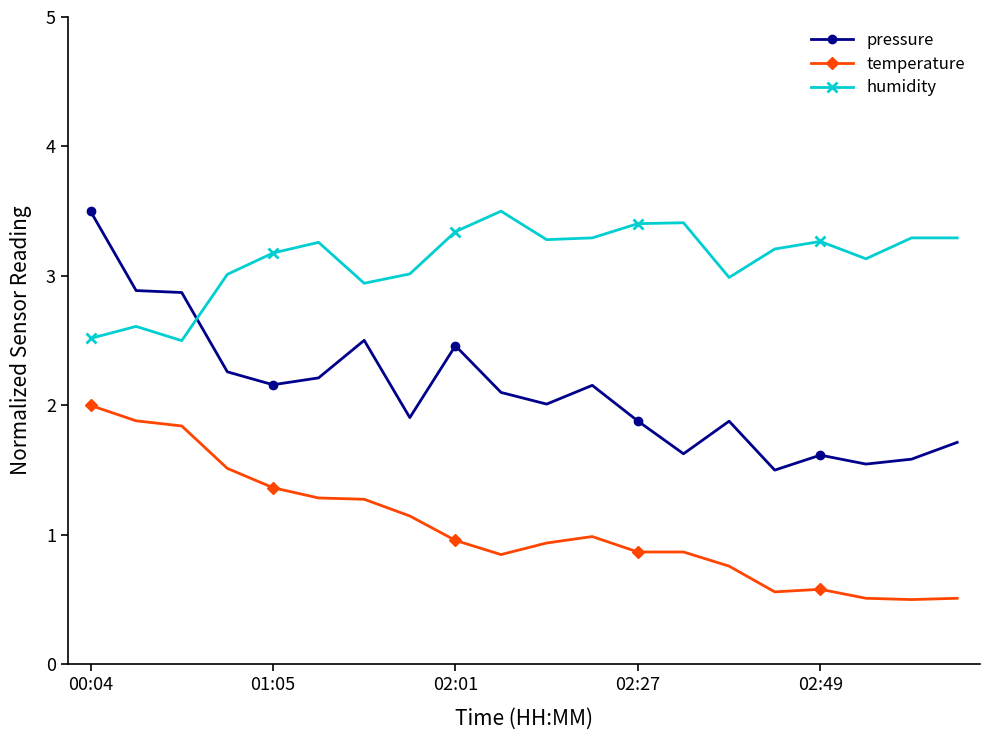

List the series in order of their overall mean, highest first.

humidity, pressure, temperature